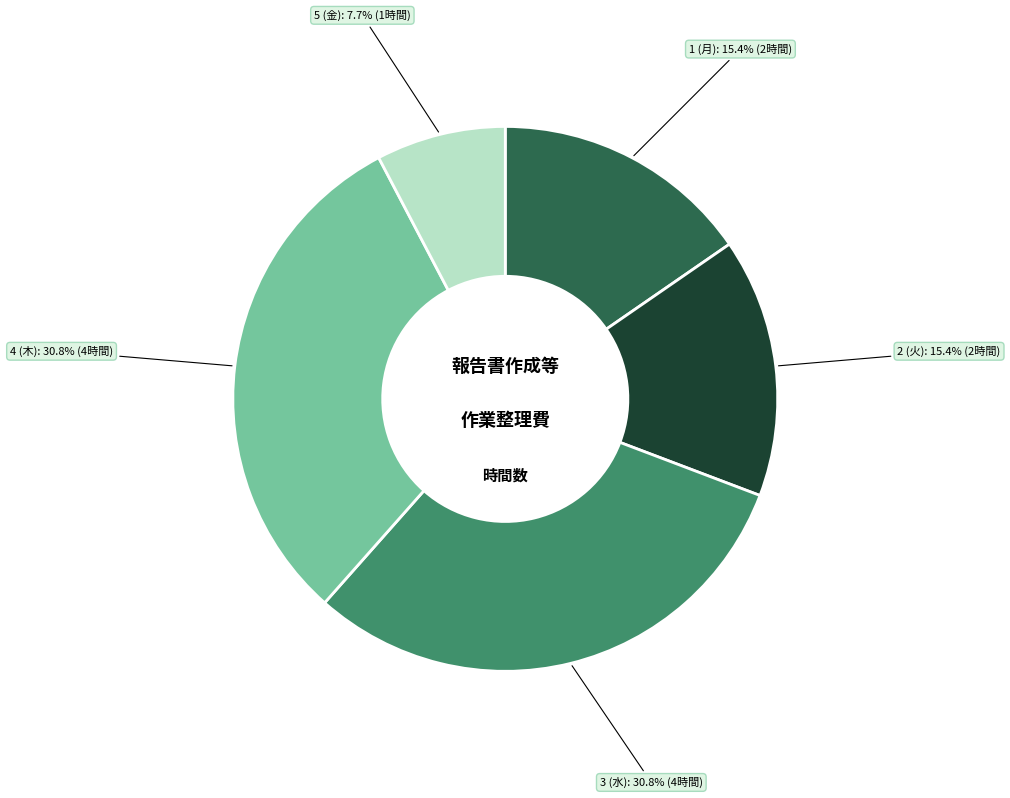

Does any single category account for the majority?

No